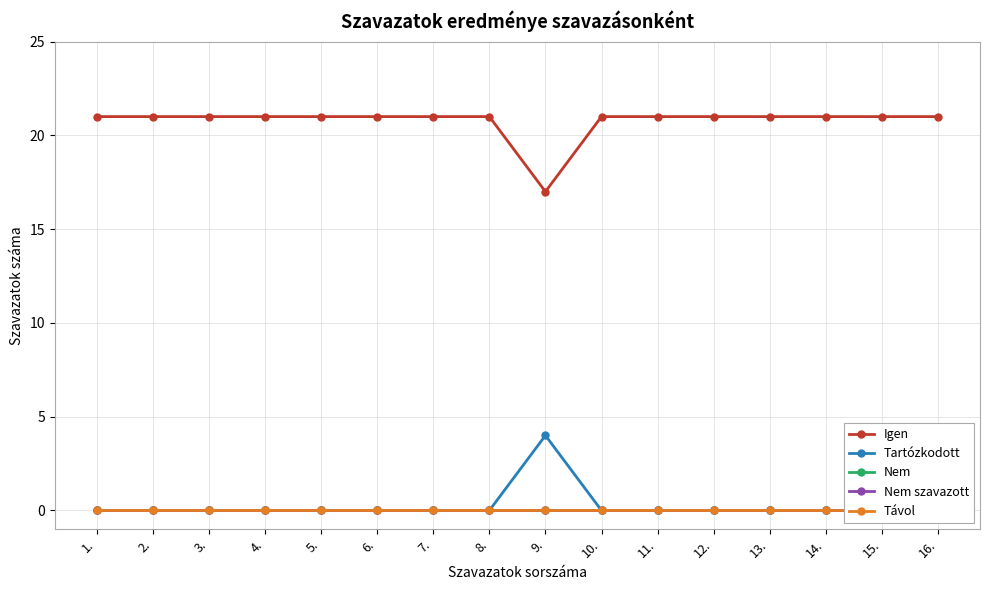

Between 2. and 3., which series saw the biggest shift?

Igen